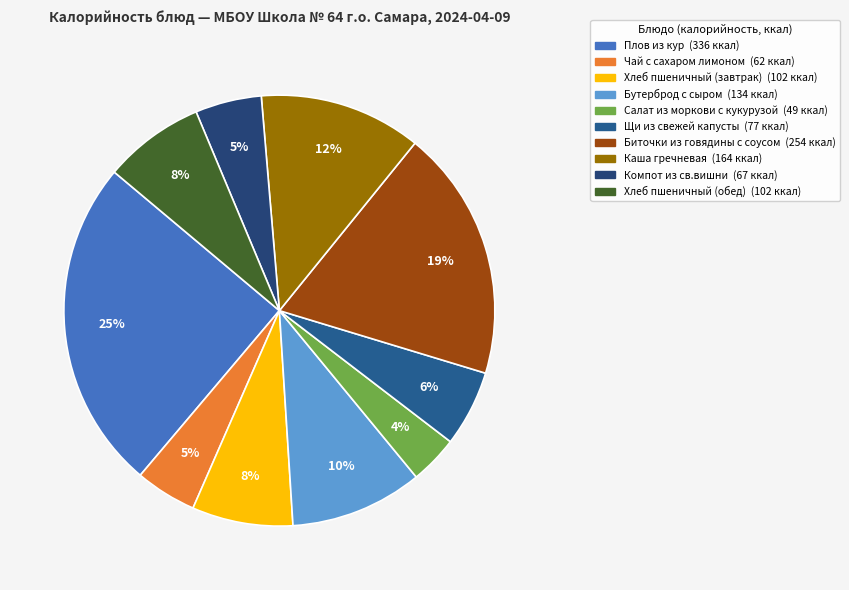

Between Каша гречневая and Биточки из говядины с соусом, which is larger?

Биточки из говядины с соусом